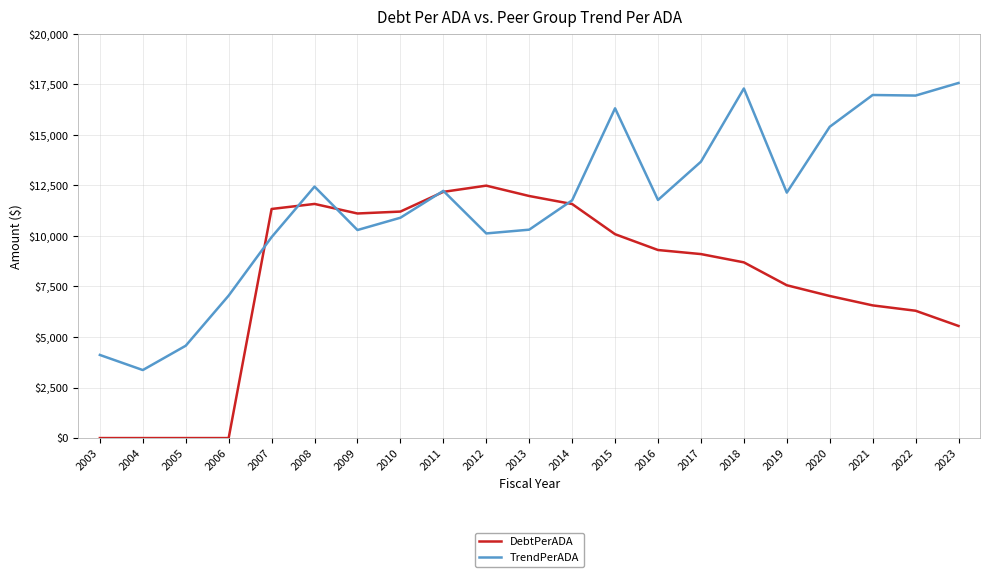

What is the maximum value for DebtPerADA?

12488.6